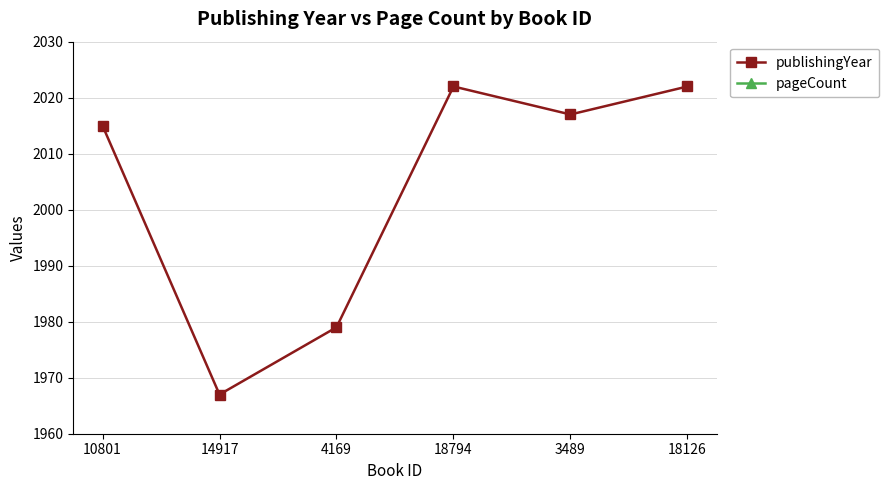

Which series has the largest range (max minus min)?

publishingYear